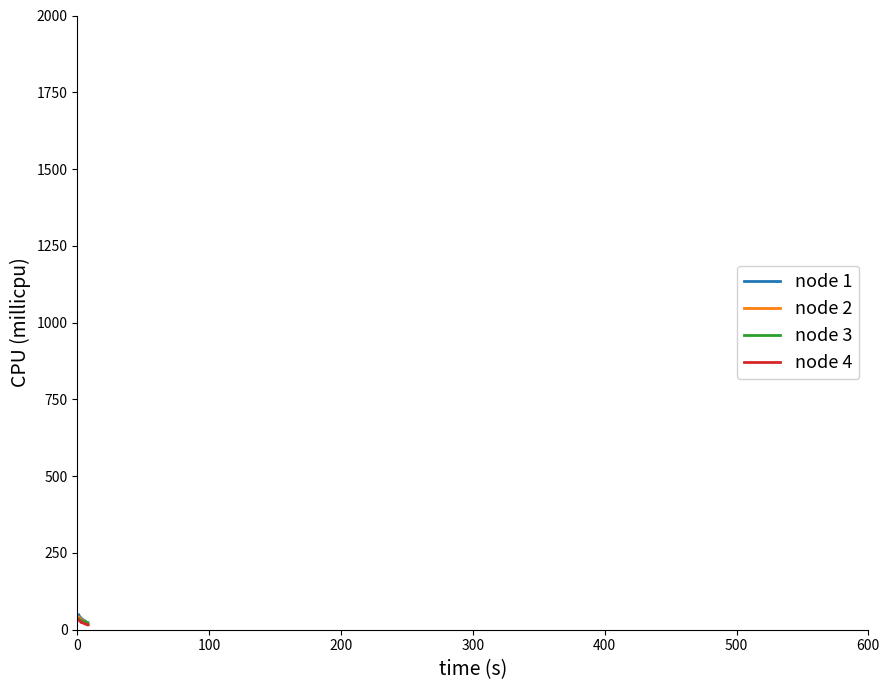

What is the greatest value displayed?

48.4